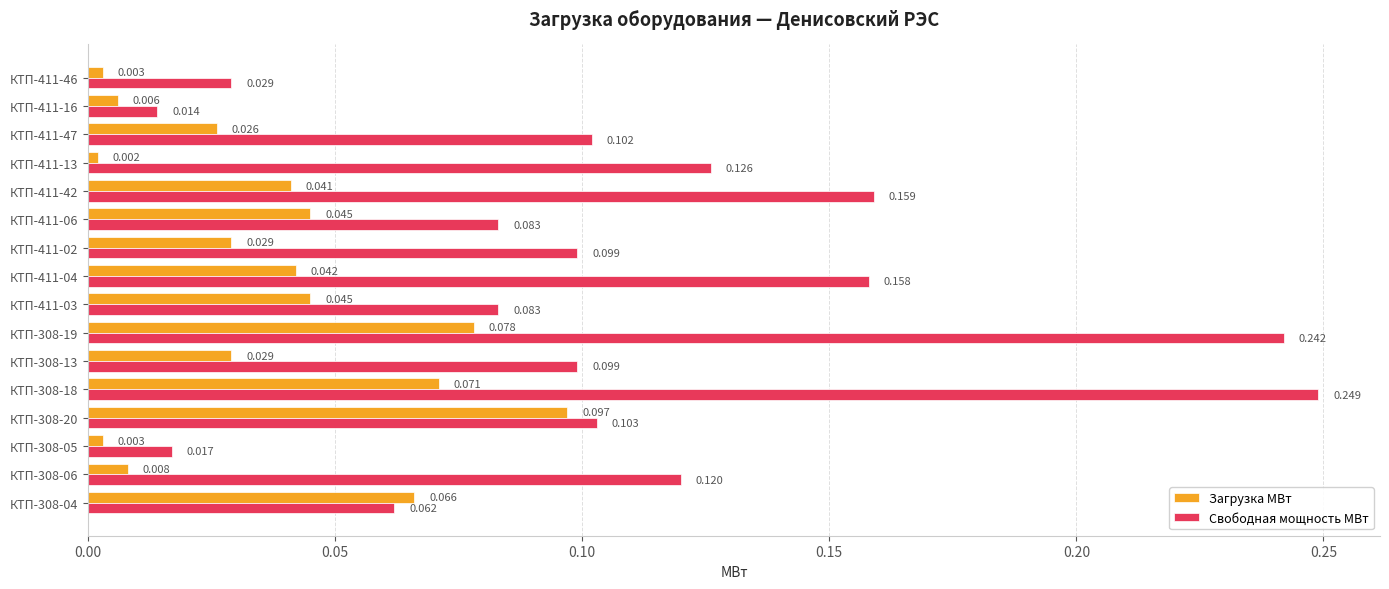

How many categories are shown in the chart?

16